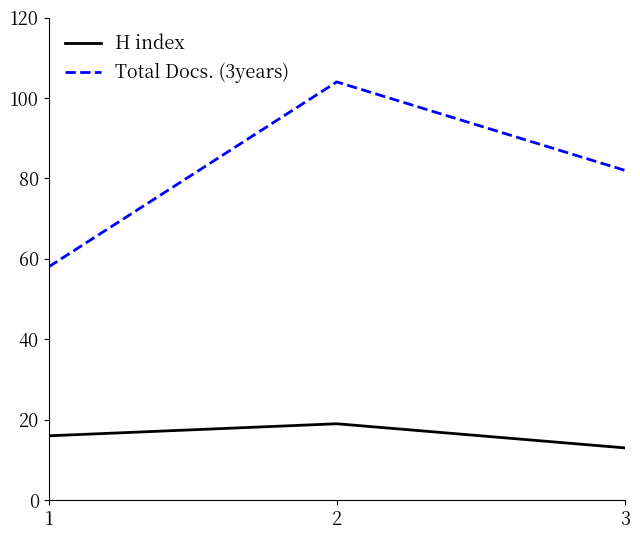

What value does the Total Docs. (3years) series have at 3, to the nearest 5?

80